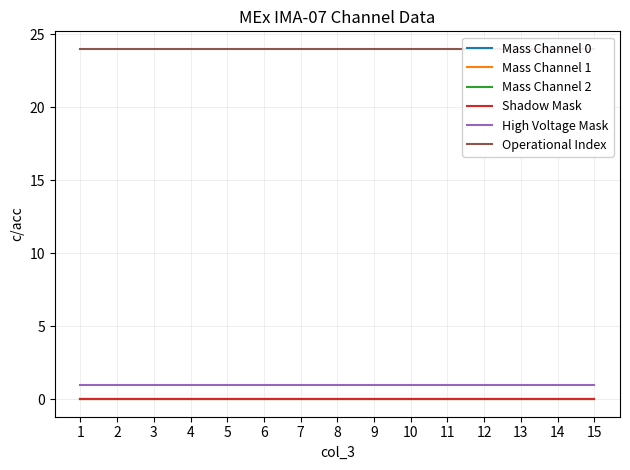

The Mass Channel 0 series shows 0 at 8. True or false?

True